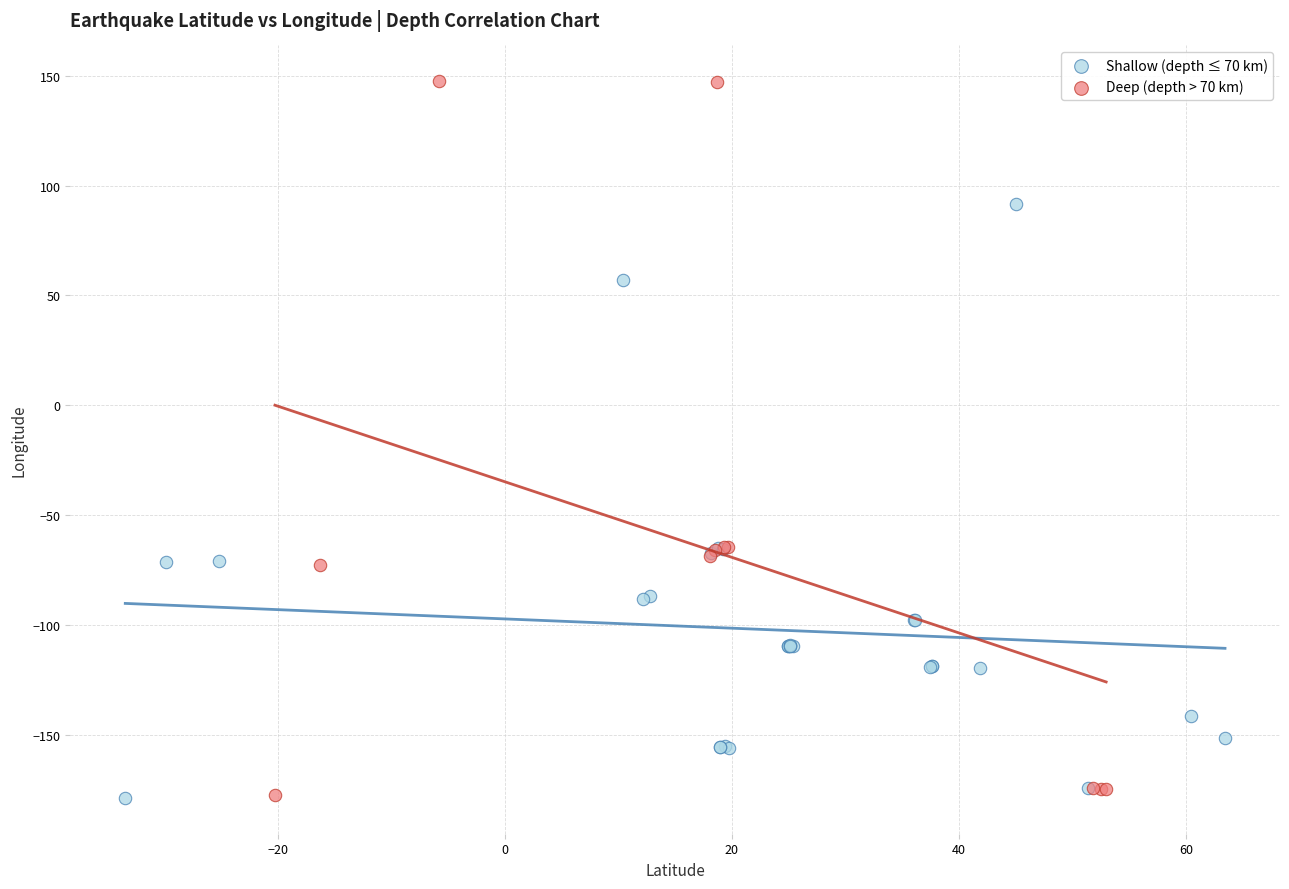

Which series has the largest Y range (max minus min)?

Deep (depth > 70 km)